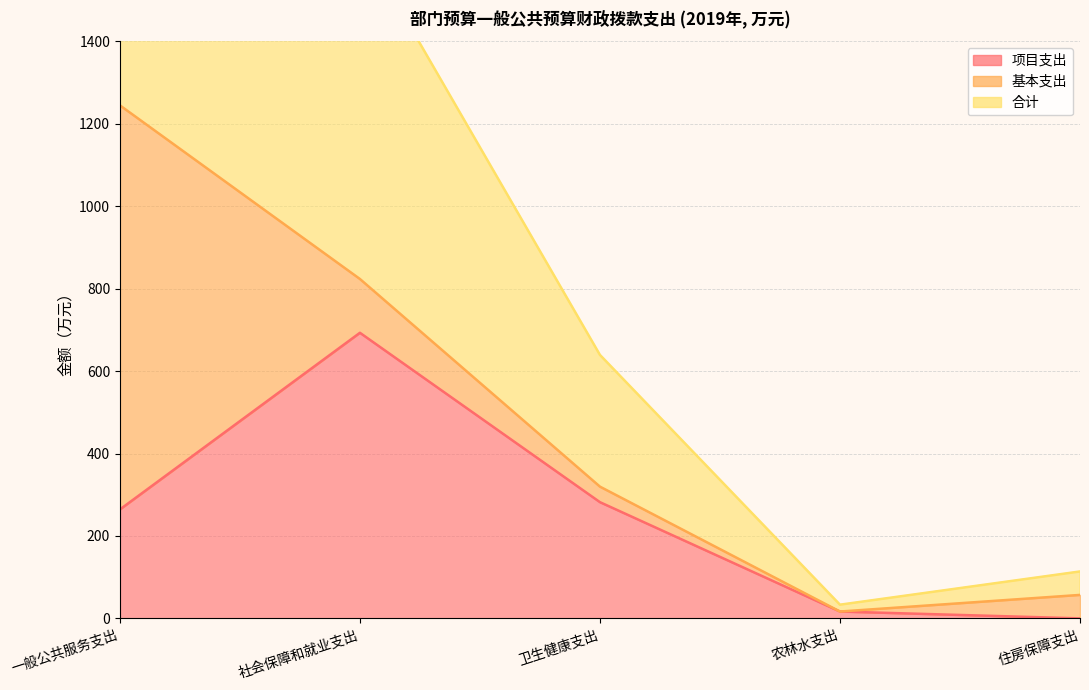

Which series has the largest range (max minus min)?

合计